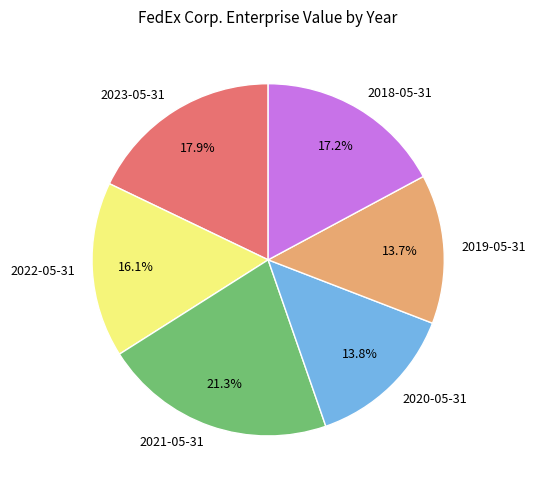

Is 2022-05-31 the majority of the pie?

No